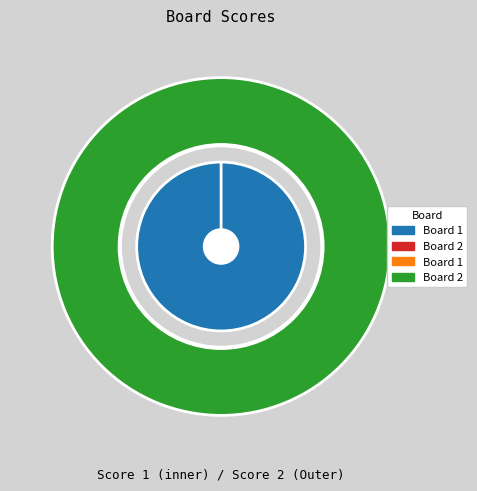

Is Board 2 the majority of the pie?

No